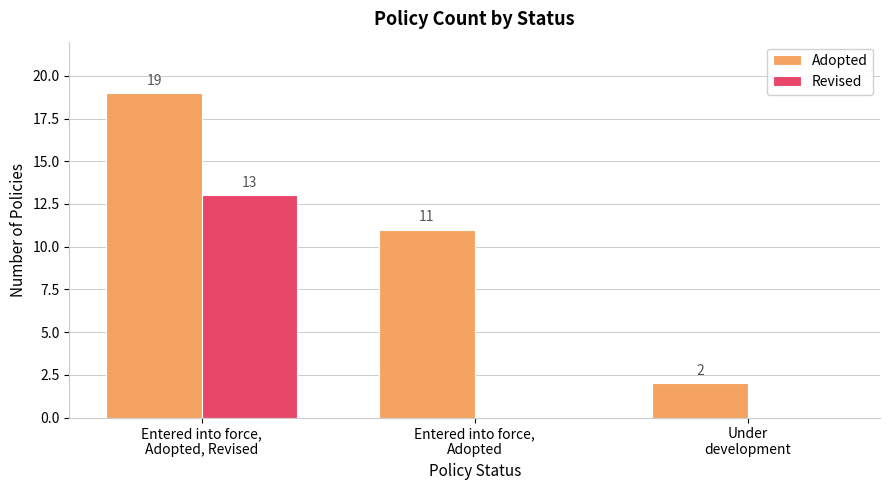

What is the maximum value shown in the chart?

19